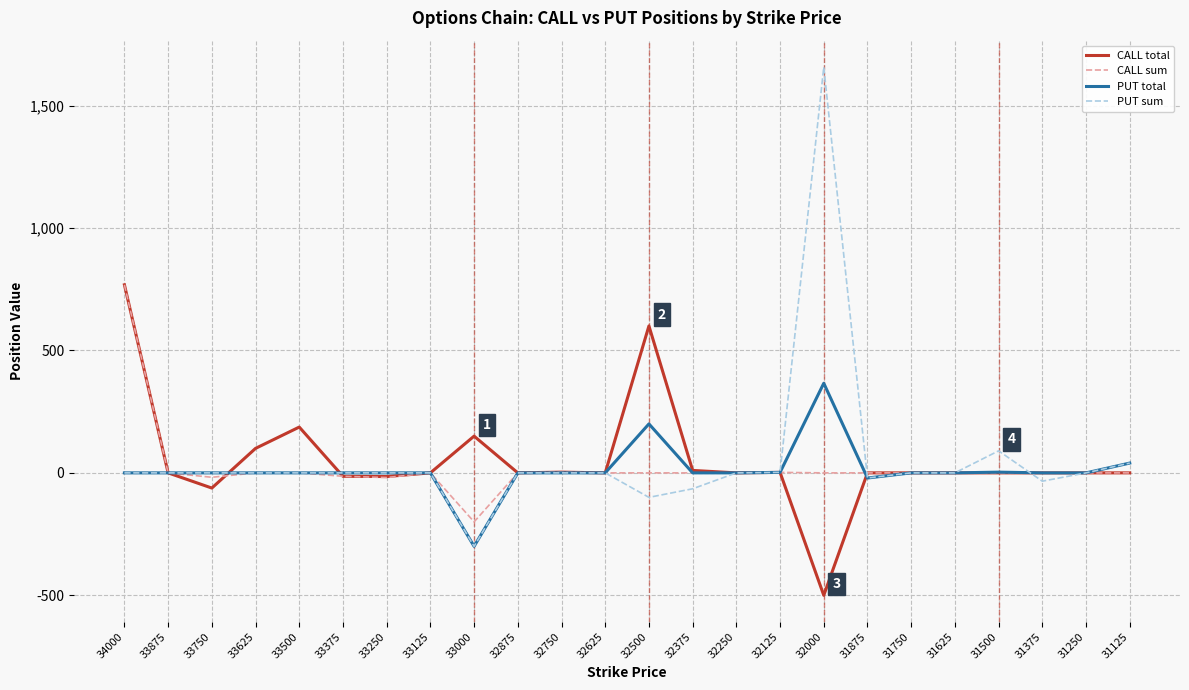

Which series has the largest range (max minus min)?

PUT sum